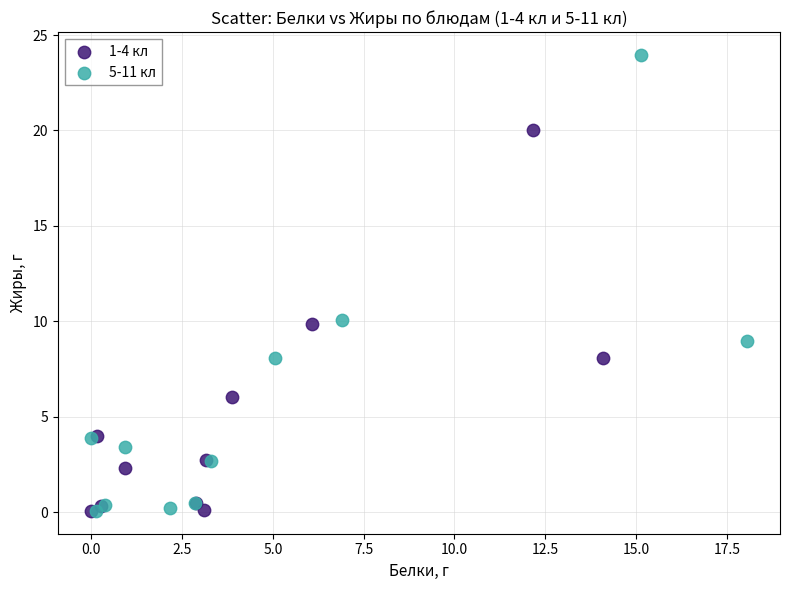

Which series has the widest spread of Y values?

5-11 кл